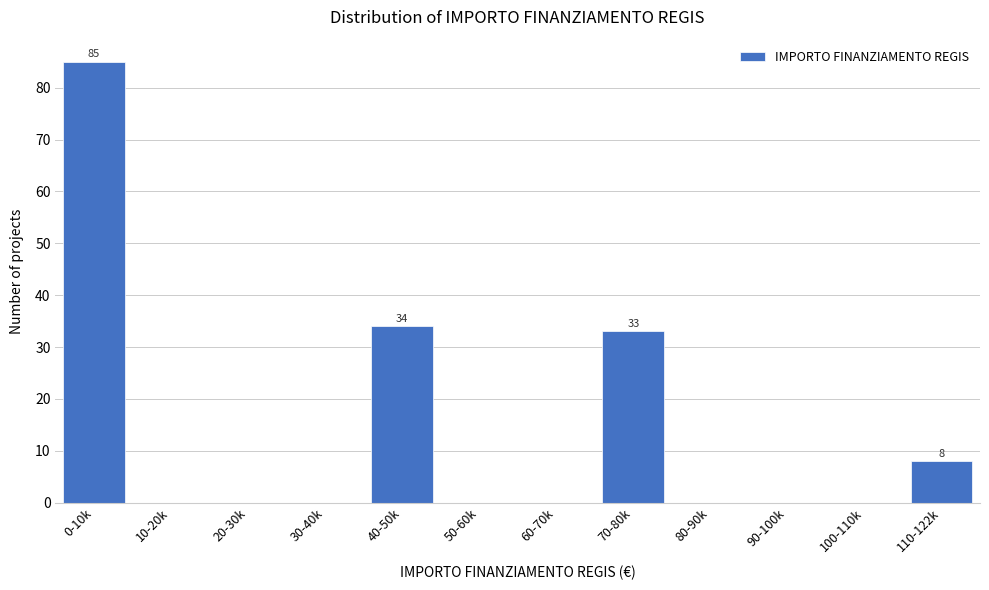

Reading left to right, what are all the values shown in this chart?

0-10k=85	10-20k=0	20-30k=0	30-40k=0	40-50k=34	50-60k=0	60-70k=0	70-80k=33	80-90k=0	90-100k=0	100-110k=0	110-122k=8